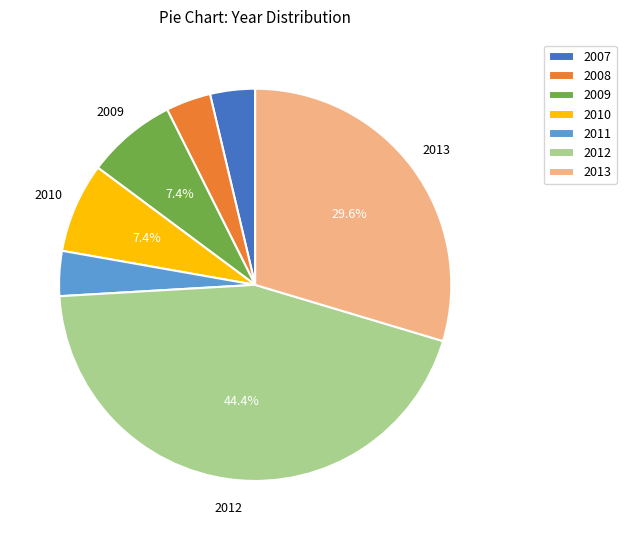

How many slices are in this pie chart?

7